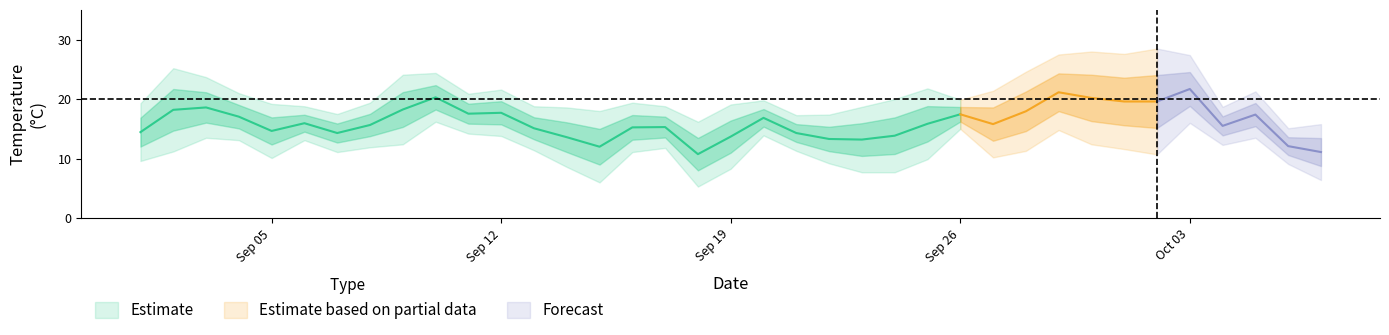

Is the value of Min Temperature at 2011-09-02 greater than the value of Max Temperature at 2011-09-25?

No